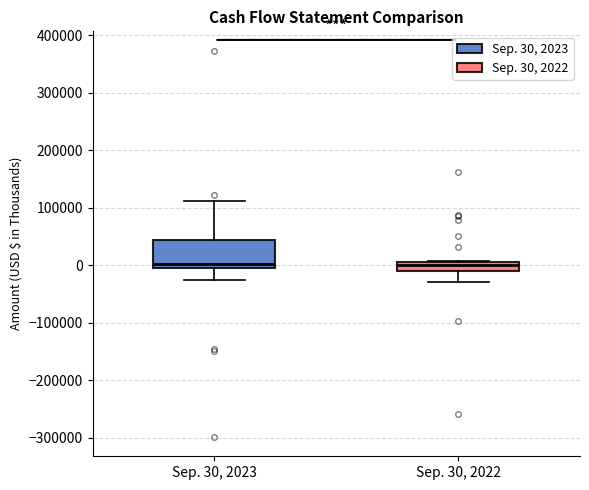

Which box is the tallest, from its lower edge to its upper edge?

Sep. 30, 2023